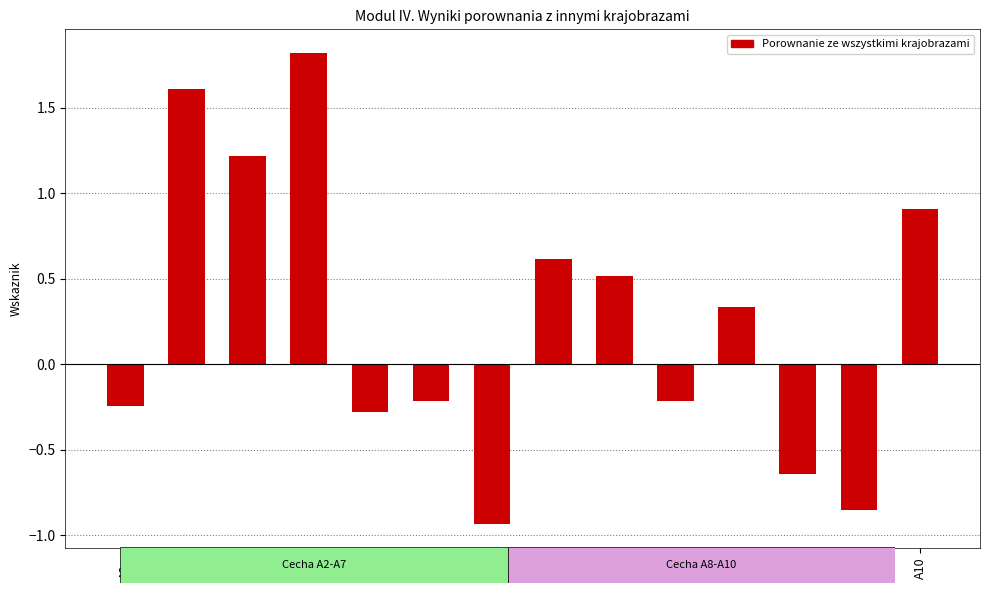

What is the maximum value shown in the chart?

1.8